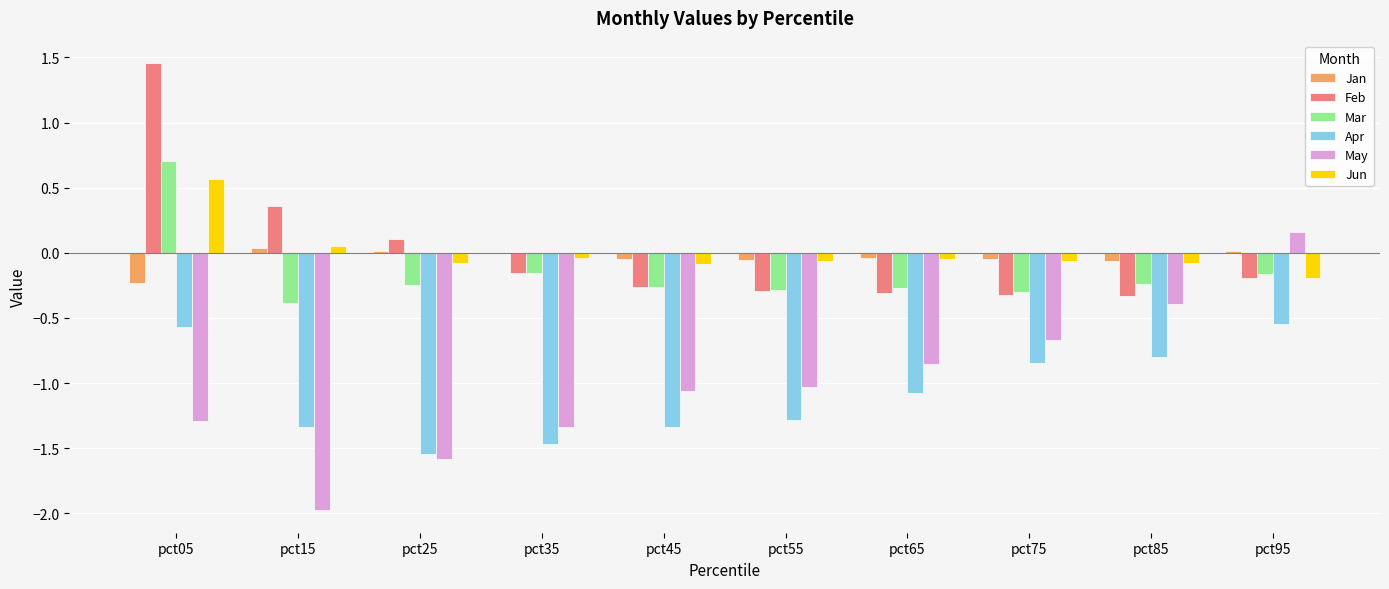

At which category is the sum across all series the highest?

pct05